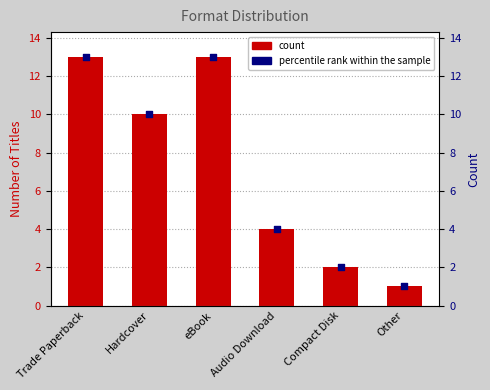

Which series reaches the minimum Y coordinate?

count